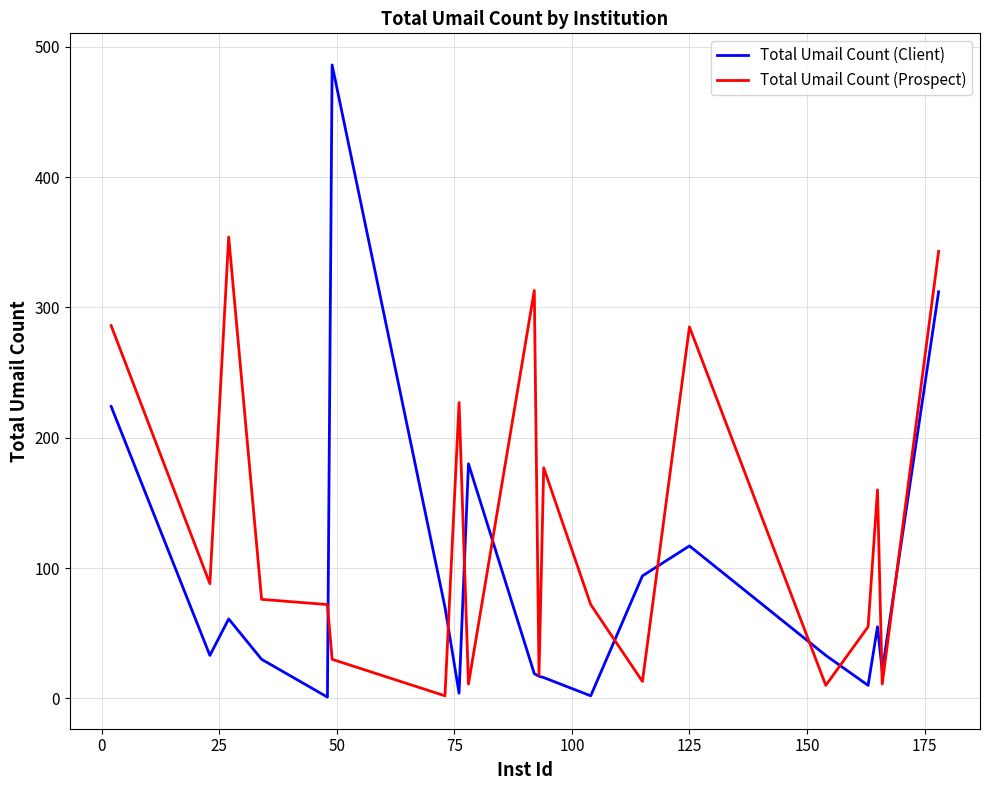

Which series has the largest total across all categories?

Total Umail Count (Prospect)